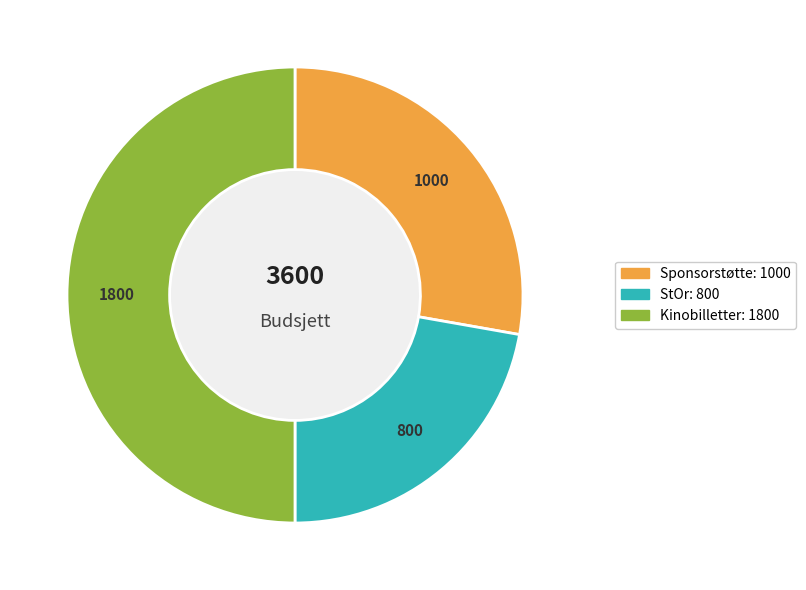

True or false: Sponsorstøtte accounts for 41% of the total.

False